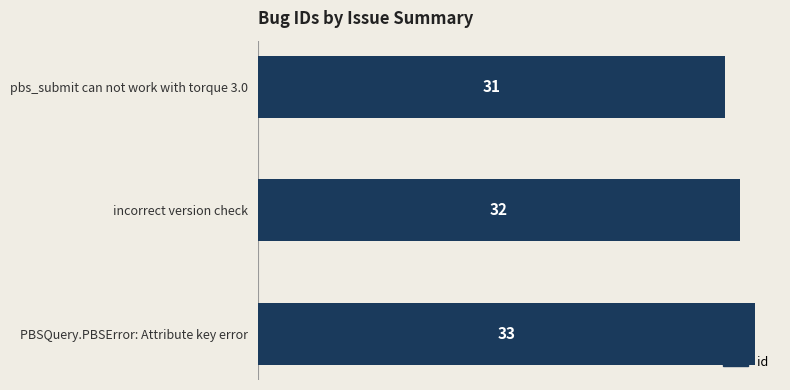

What is the average value?

32